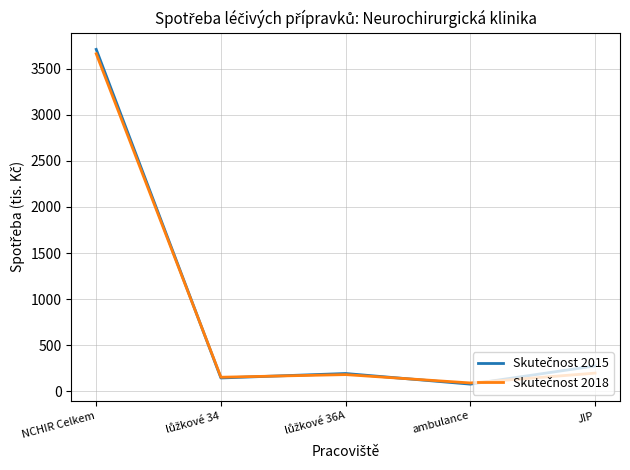

Which category has the highest value across all series?

NCHIR Celkem